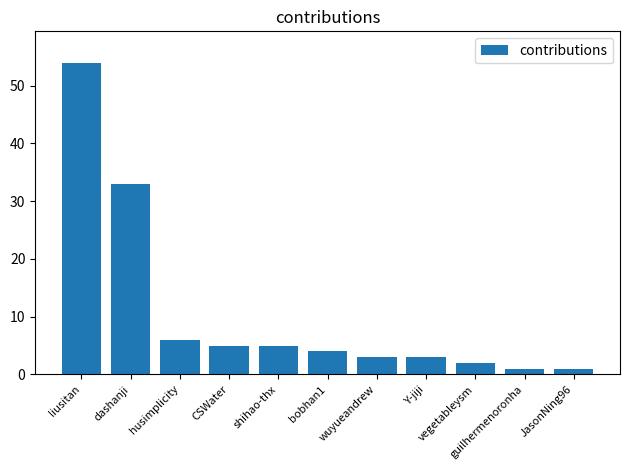

What is the average value?

11